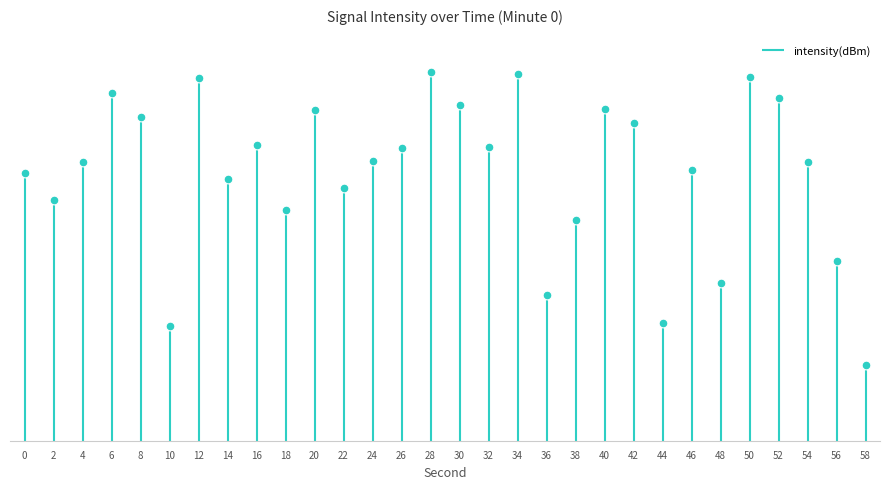

Which has a higher value, 12 or 14?

12